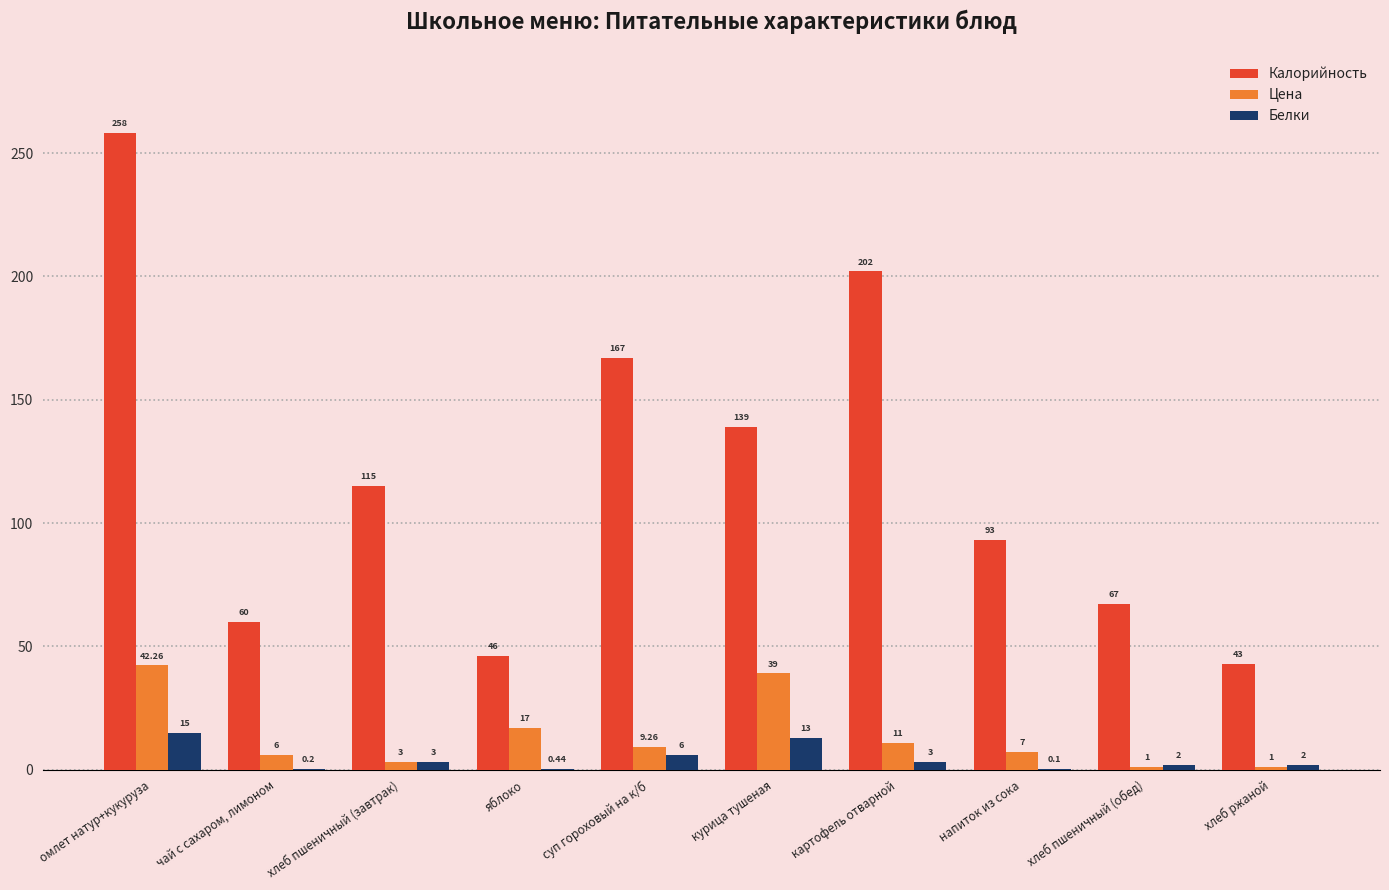

Which series has the largest total across all categories?

Калорийность